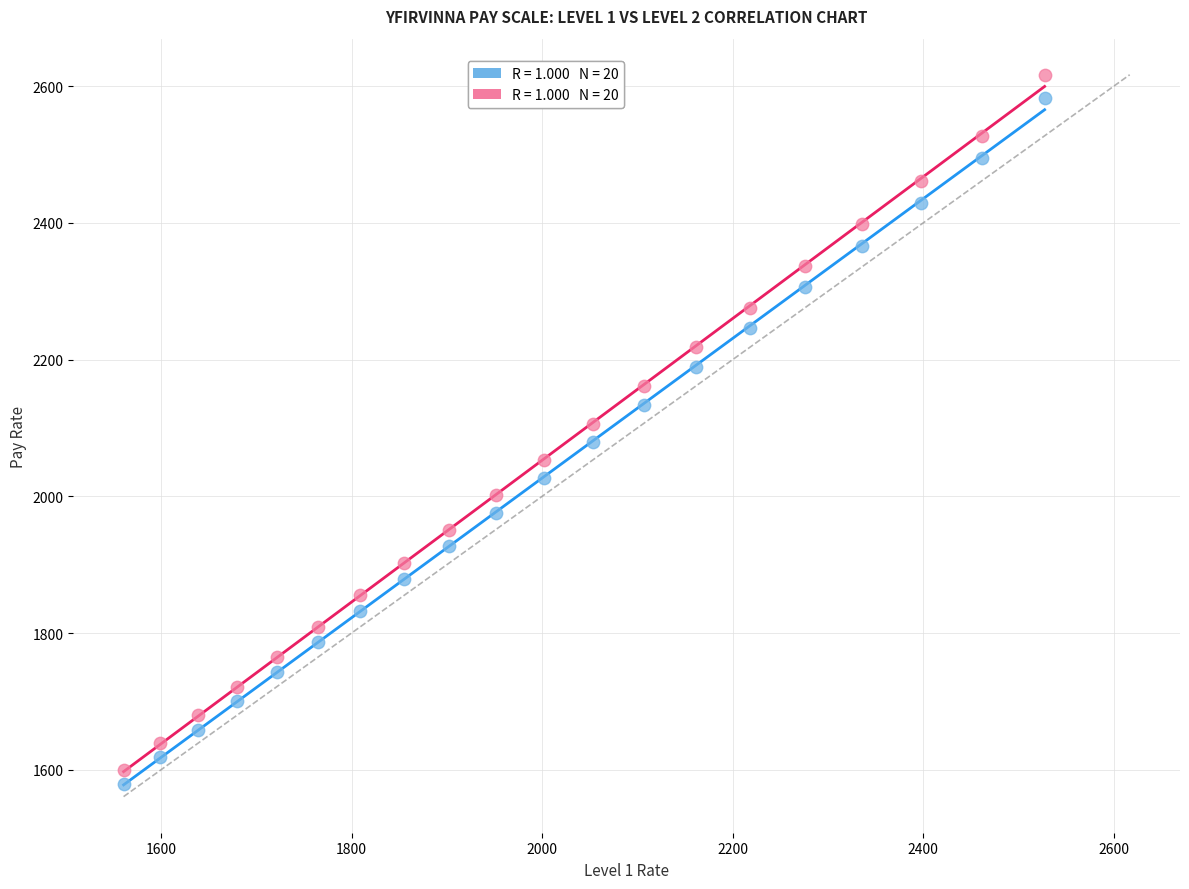

Across all data points, what is the range of Y values (max minus min)?

1036.8